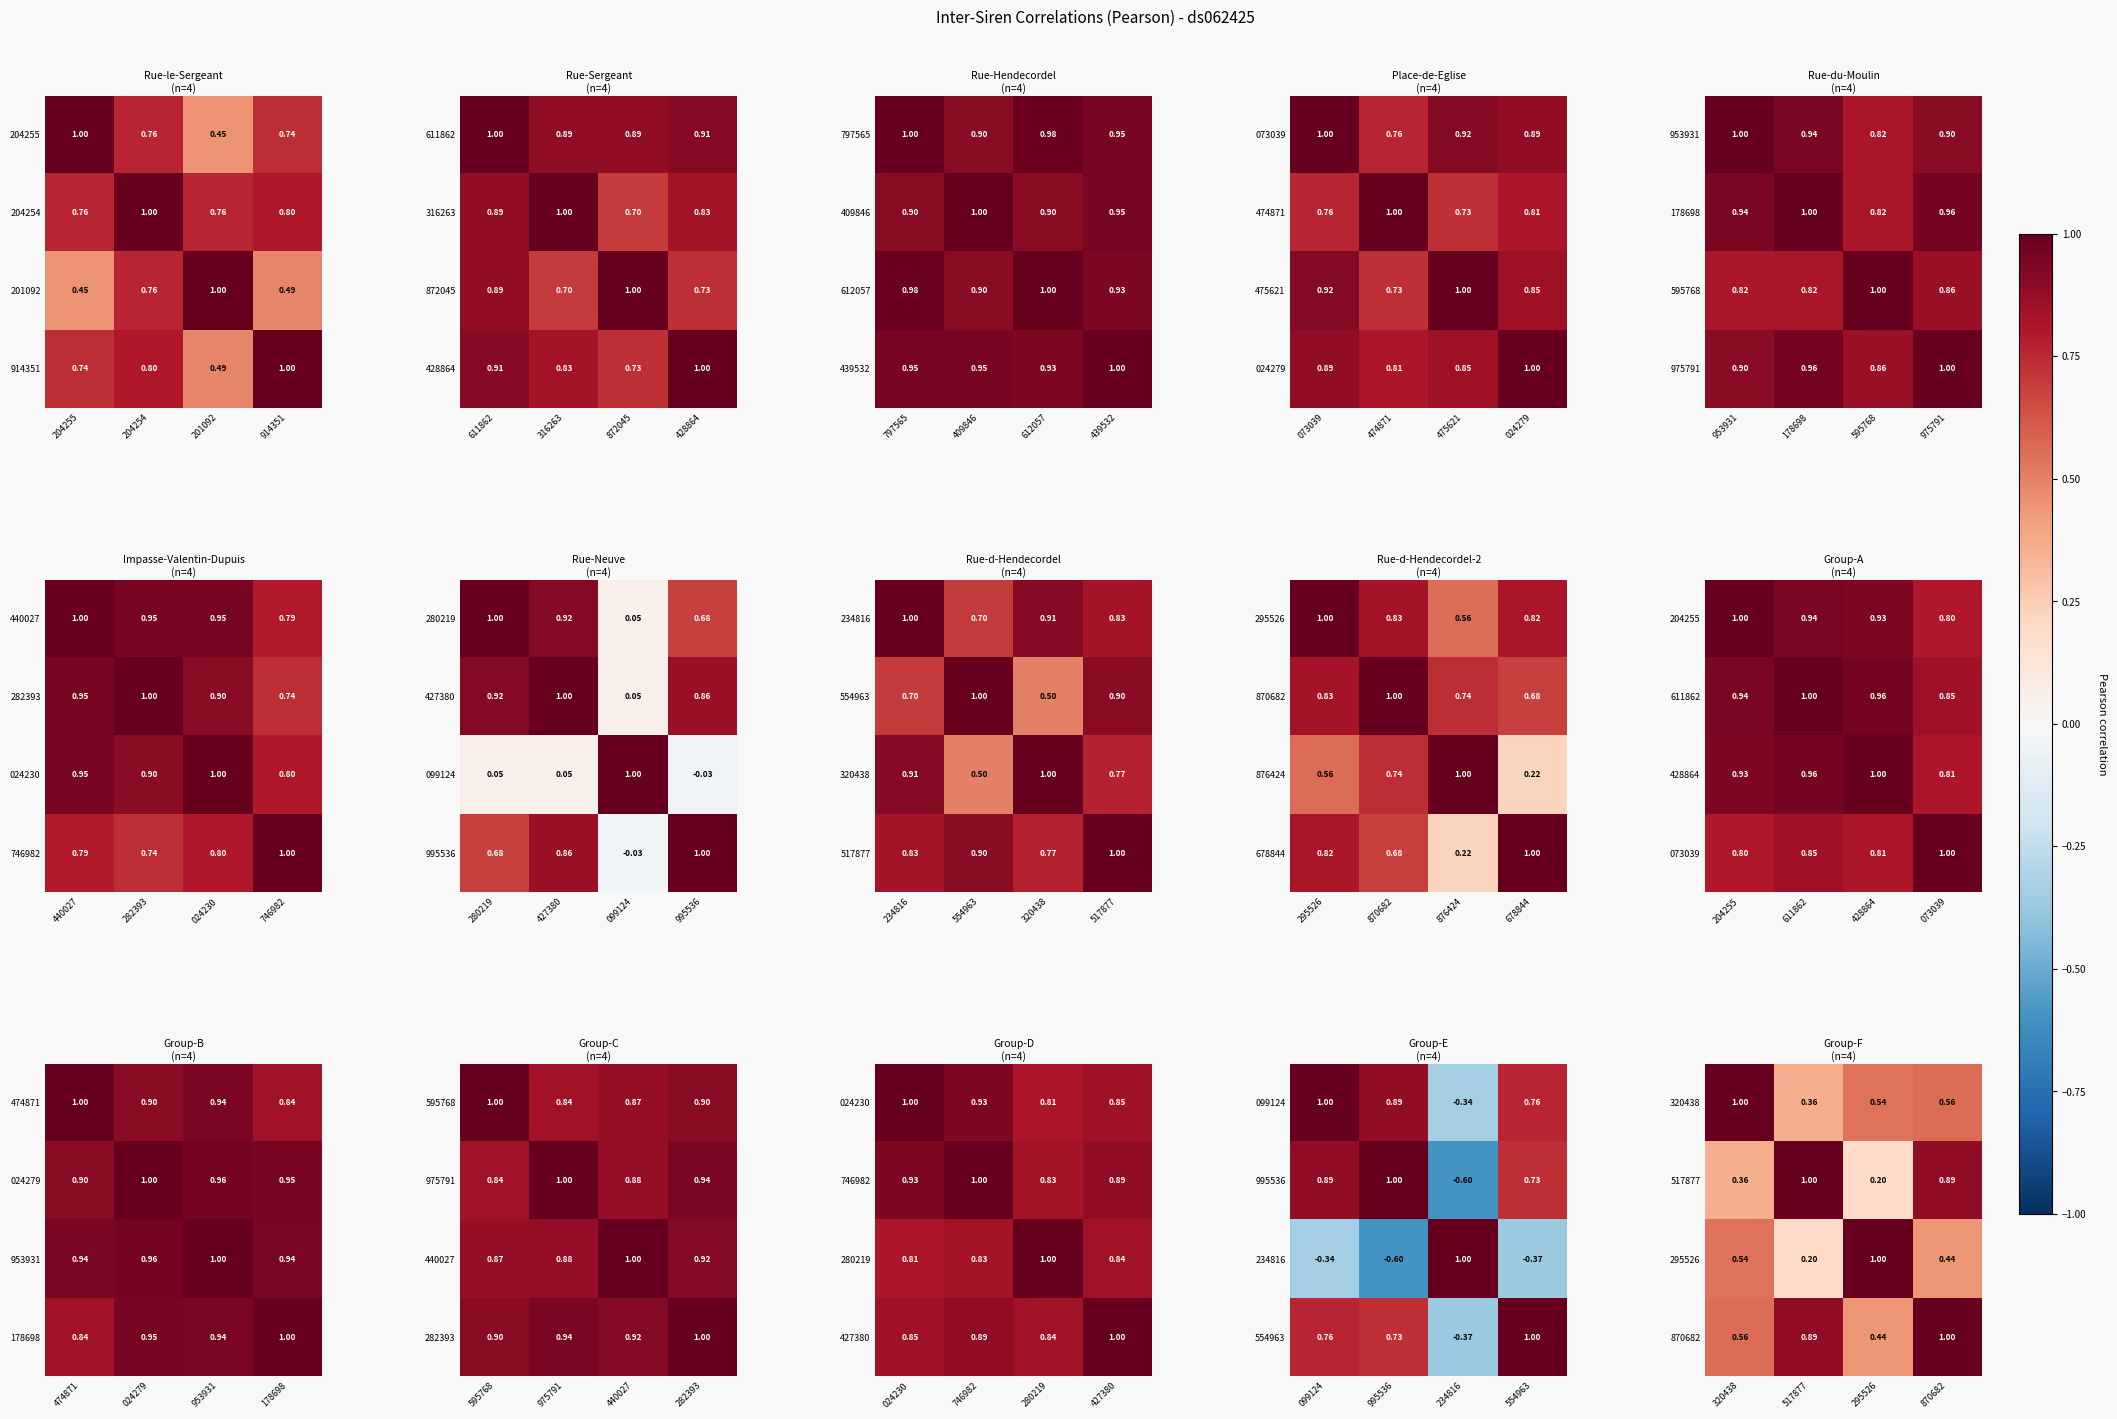

Is the value of 797565 at 612057 greater than the value of 612057 at 612057?

No